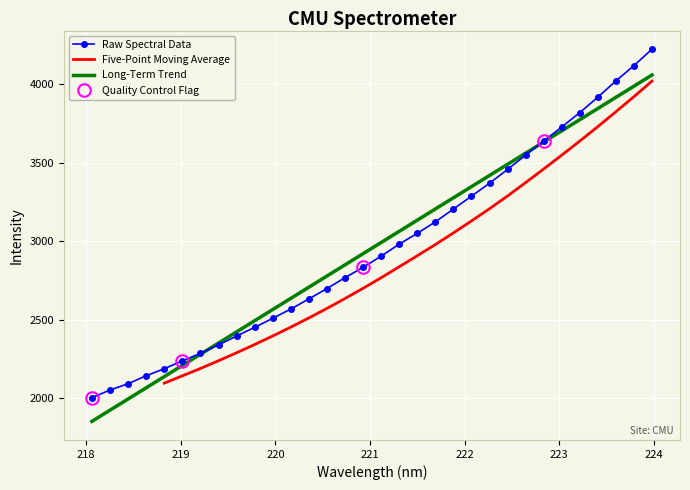

How many data points does each series have?

32